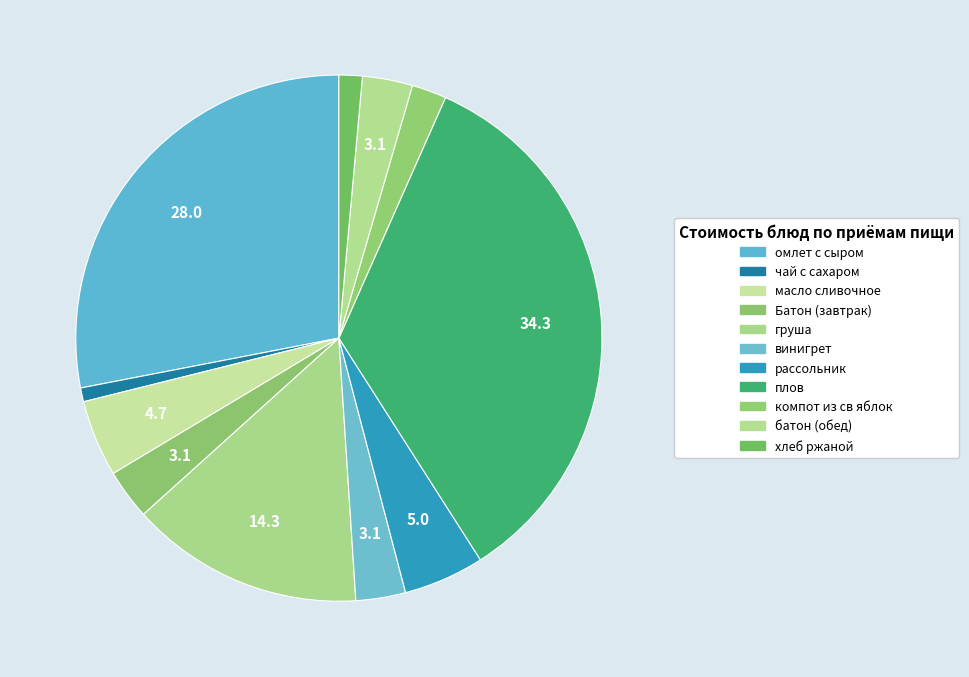

Is омлет с сыром the majority of the pie?

No